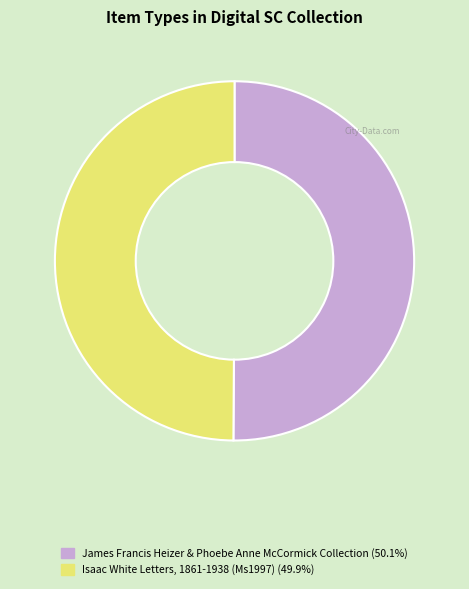

How many slices are in this pie chart?

2